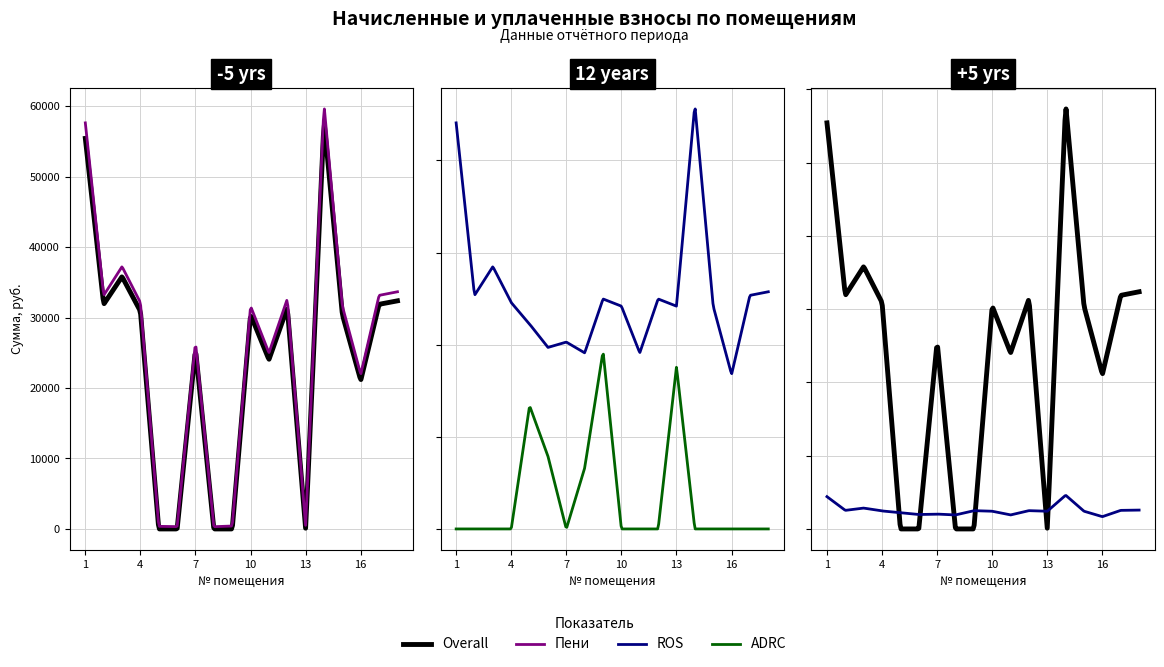

True or false: уплачено has more than 0 interior local peaks.

True